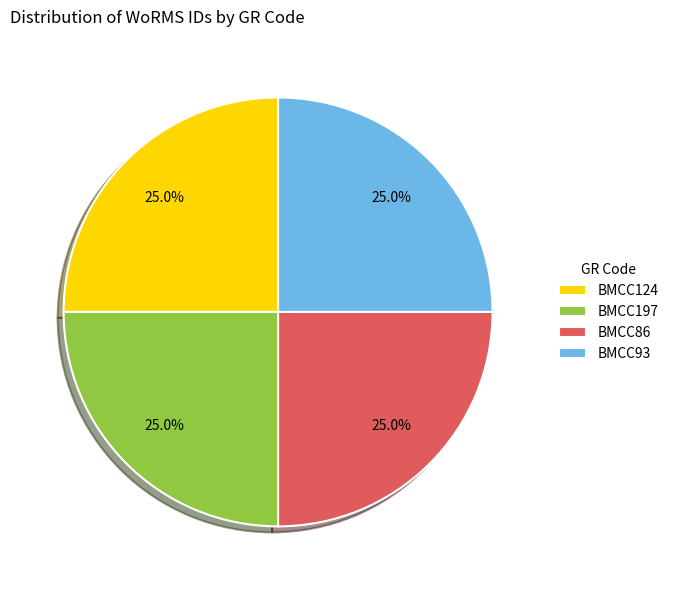

Approximately how many times larger is the value at BMCC93 compared to BMCC86?

1.0